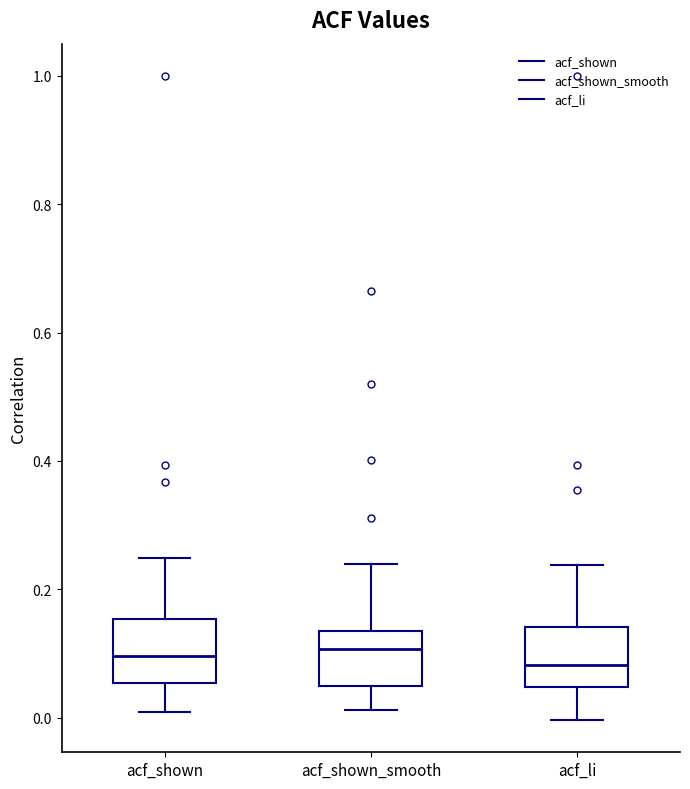

Reading left to right, transcribe this box plot: for each box, give where its median line is, the range the box spans, and where its two whiskers end, as read against the y-axis. The values are not printed on the chart, so give them approximately, as read against the axis.

acf_shown: median 0.10, box 0.06 to 0.16, whiskers 0.00 to 0.24
acf_shown_smooth: median 0.10, box 0.04 to 0.14, whiskers 0.02 to 0.24
acf_li: median 0.08, box 0.04 to 0.14, whiskers 0.00 to 0.24